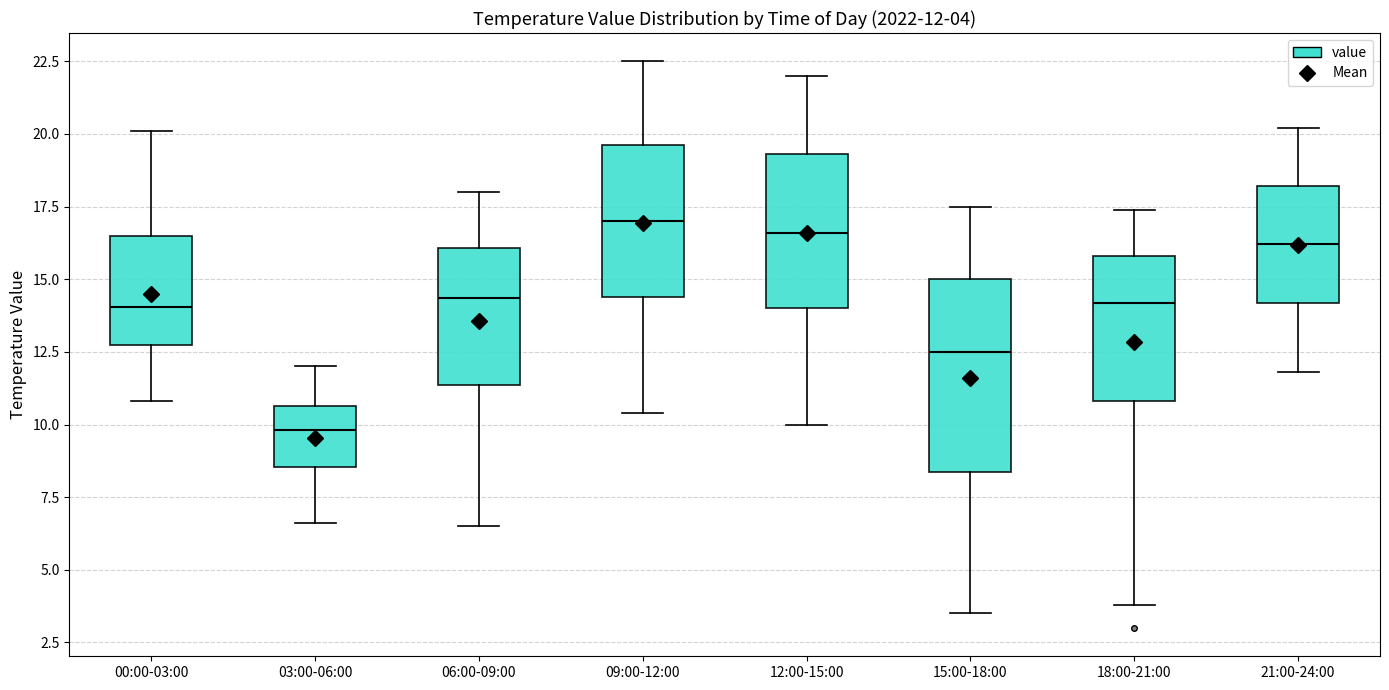

Which box has the lowest median line?

03:00-06:00